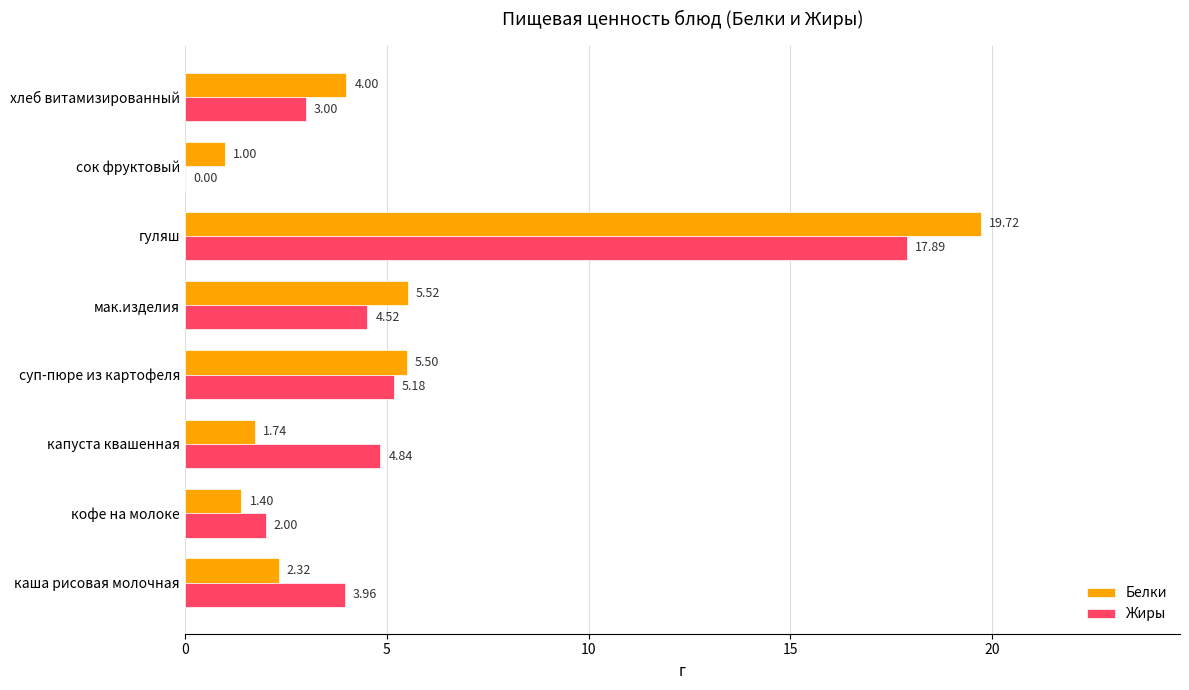

Where is Белки nearest to the value 10?

мак.изделия